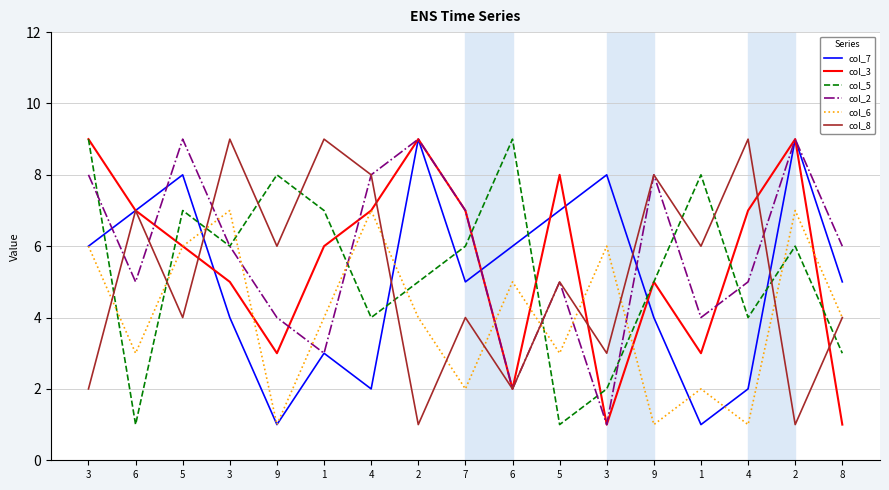

Is this an area chart (filled region under the line)?

No